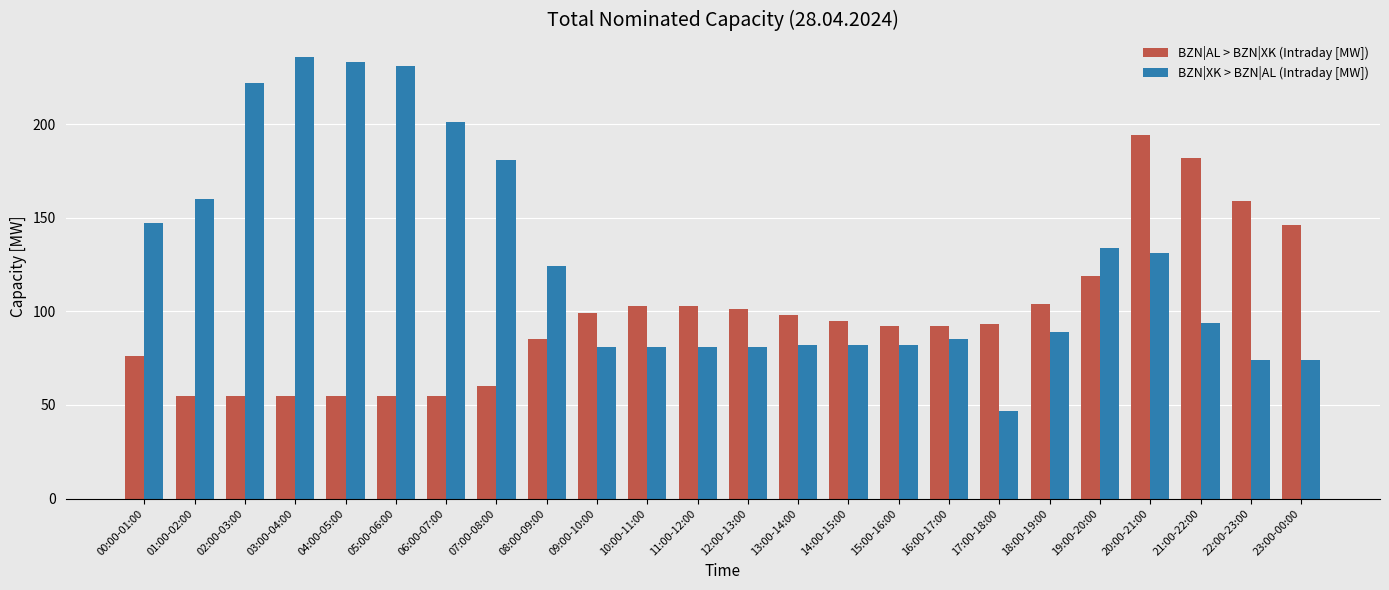

What is the difference between the maximum and minimum values in the BZN|AL > BZN|XK (Intraday [MW]) series?

139